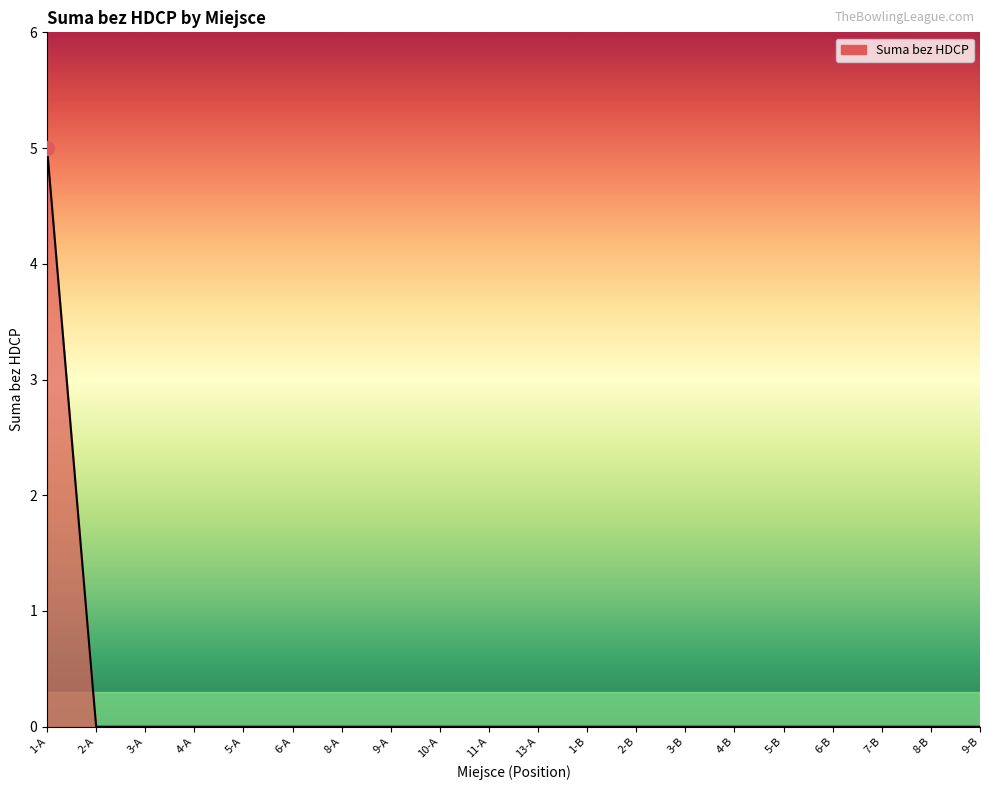

How many lines are shown in the chart?

1